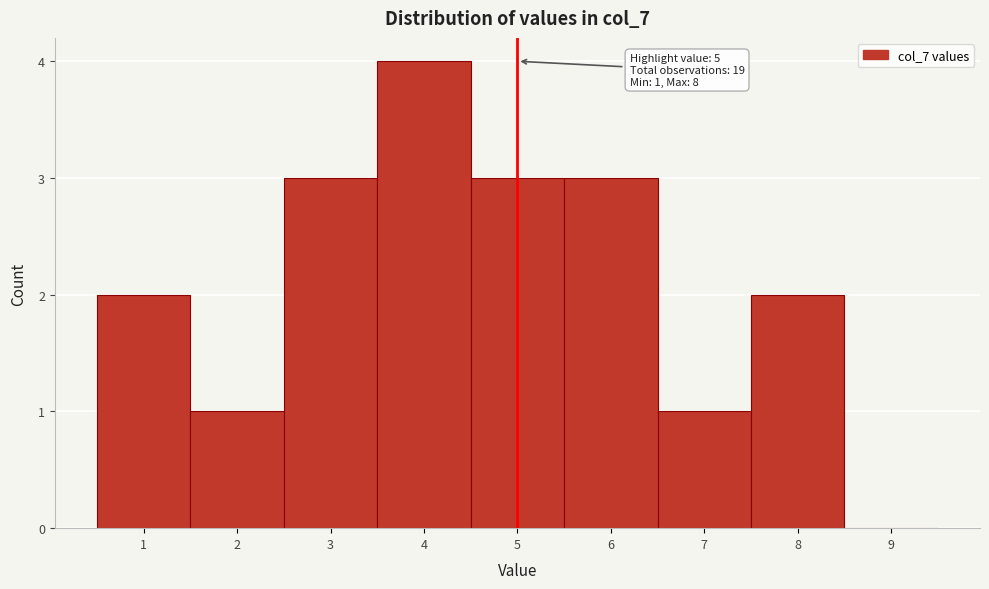

Which range on the x-axis has the tallest bar?

3.5 to 4.5